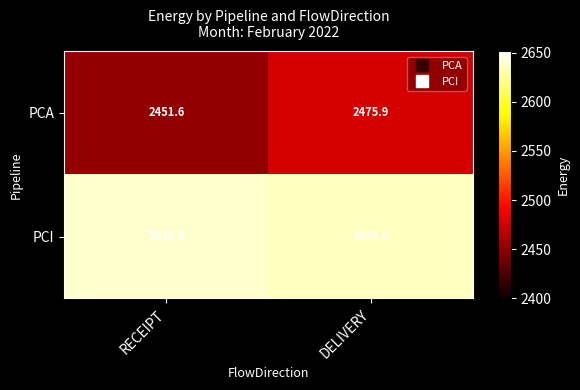

What is the spread (max minus min) of values at RECEIPT?

186.9